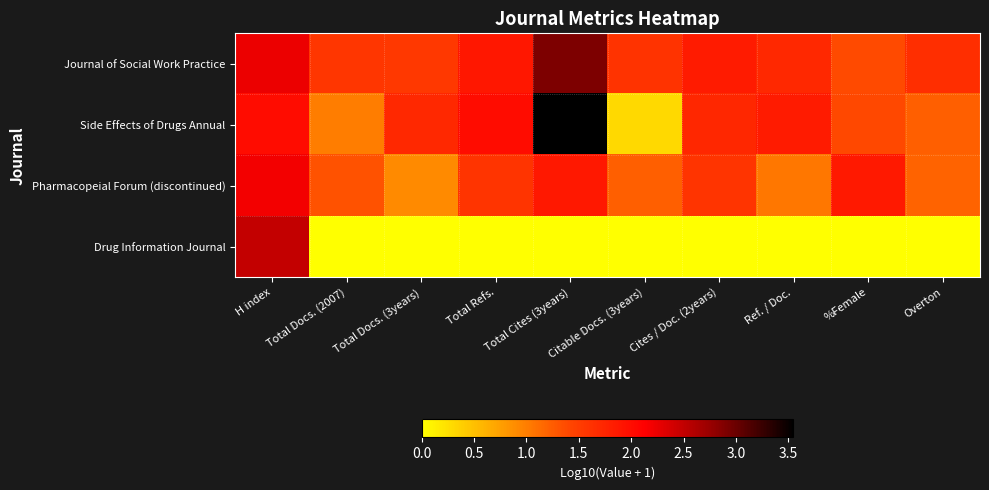

Reading right to left, extract all data points from this chart.

Journal of Social Work Practice: Overton=1.7	%Female=1.4	Ref. / Doc.=1.7	Cites / Doc. (2years)=1.9	Citable Docs. (3years)=1.6	Total Cites (3years)=2.9	Total Refs.=1.9	Total Docs. (3years)=1.5	Total Docs. (2007)=1.6	H index=2.2
Side Effects of Drugs Annual: Overton=1.2	%Female=1.4	Ref. / Doc.=1.8	Cites / Doc. (2years)=1.7	Citable Docs. (3years)=0.3	Total Cites (3years)=3.5	Total Refs.=2.0	Total Docs. (3years)=1.7	Total Docs. (2007)=1.0	H index=2.0
Pharmacopeial Forum (discontinued): Overton=1.2	%Female=1.9	Ref. / Doc.=1.0	Cites / Doc. (2years)=1.6	Citable Docs. (3years)=1.2	Total Cites (3years)=1.9	Total Refs.=1.6	Total Docs. (3years)=0.9	Total Docs. (2007)=1.3	H index=2.2
Drug Information Journal: Overton=0.0	%Female=0.0	Ref. / Doc.=0.0	Cites / Doc. (2years)=0.0	Citable Docs. (3years)=0.0	Total Cites (3years)=0.0	Total Refs.=0.0	Total Docs. (3years)=0.0	Total Docs. (2007)=0.0	H index=2.5